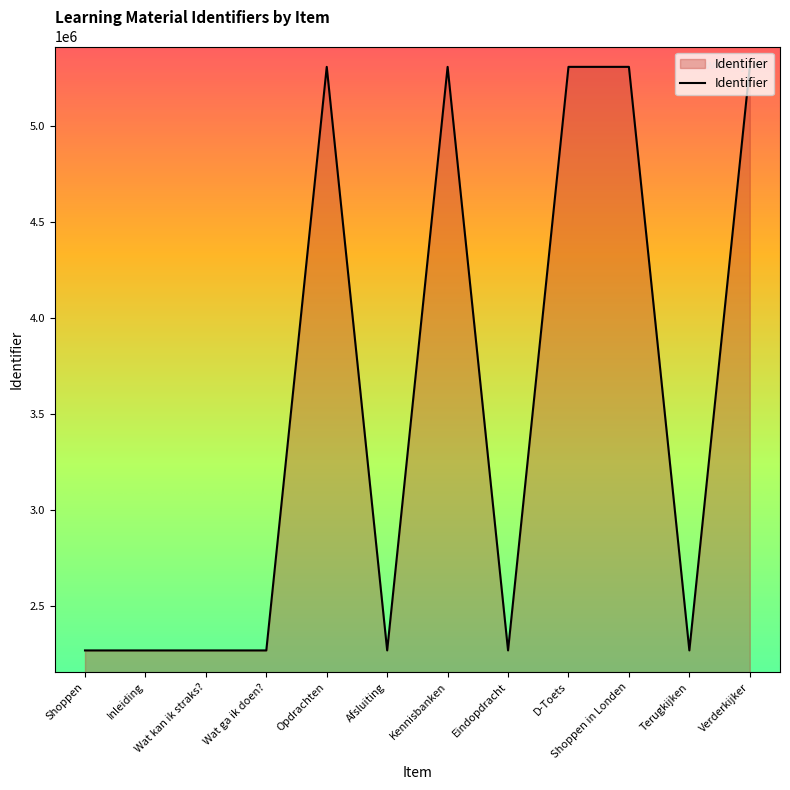

Is it true that the value at Eindopdracht is 2265994?

True